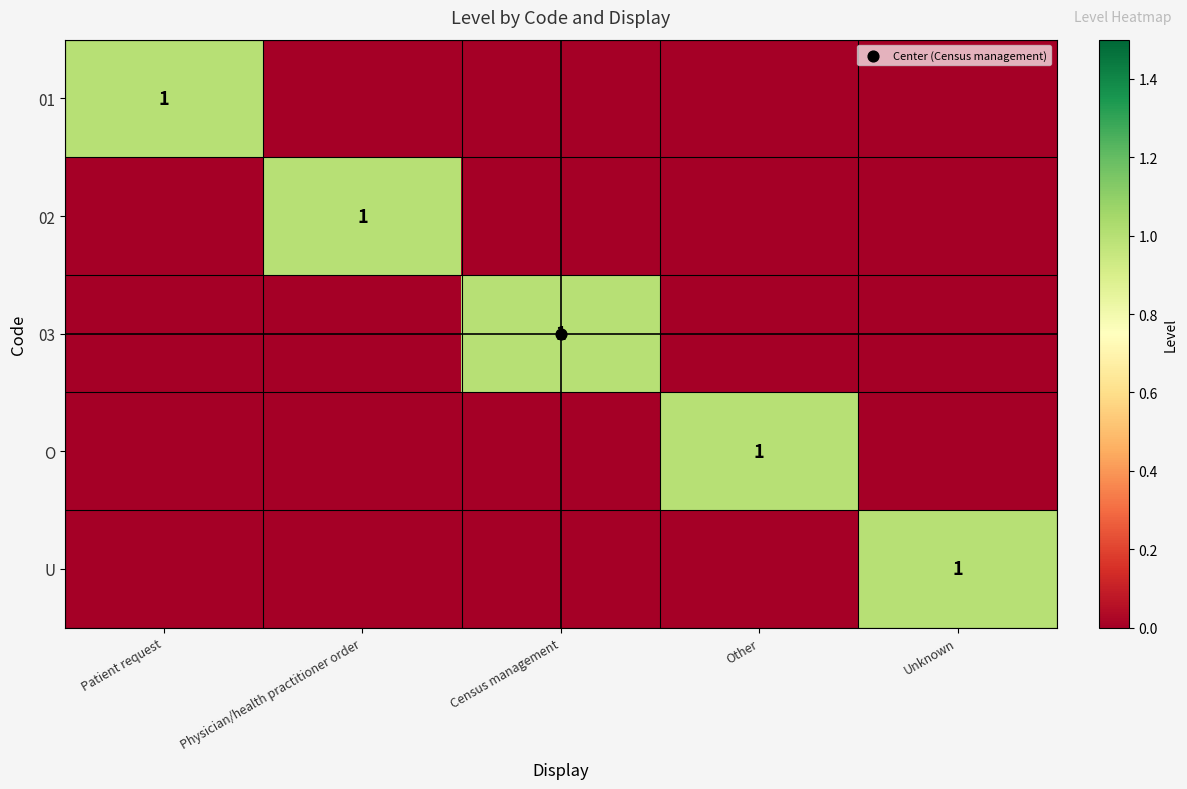

At which label does 03 reach its minimum?

Patient request